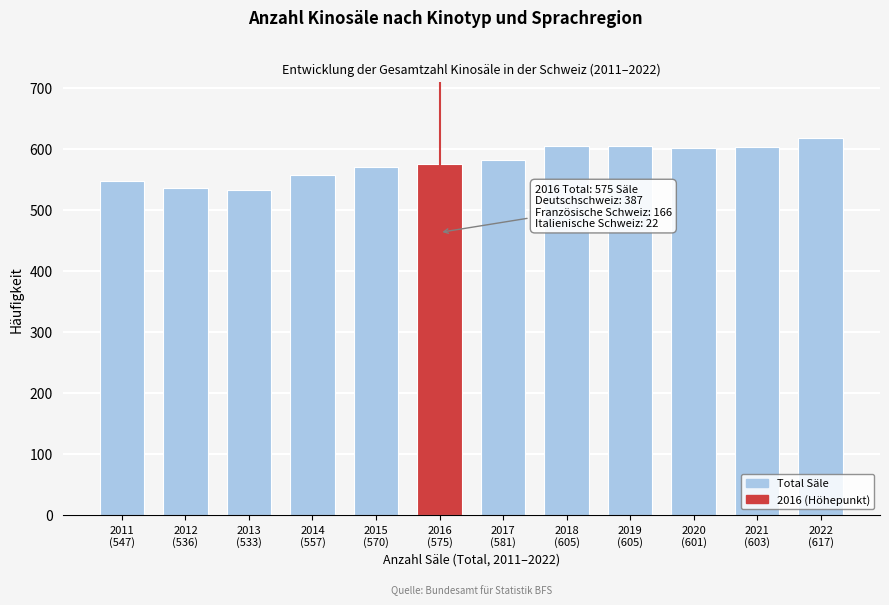

What is the minimum value shown in the chart?

533